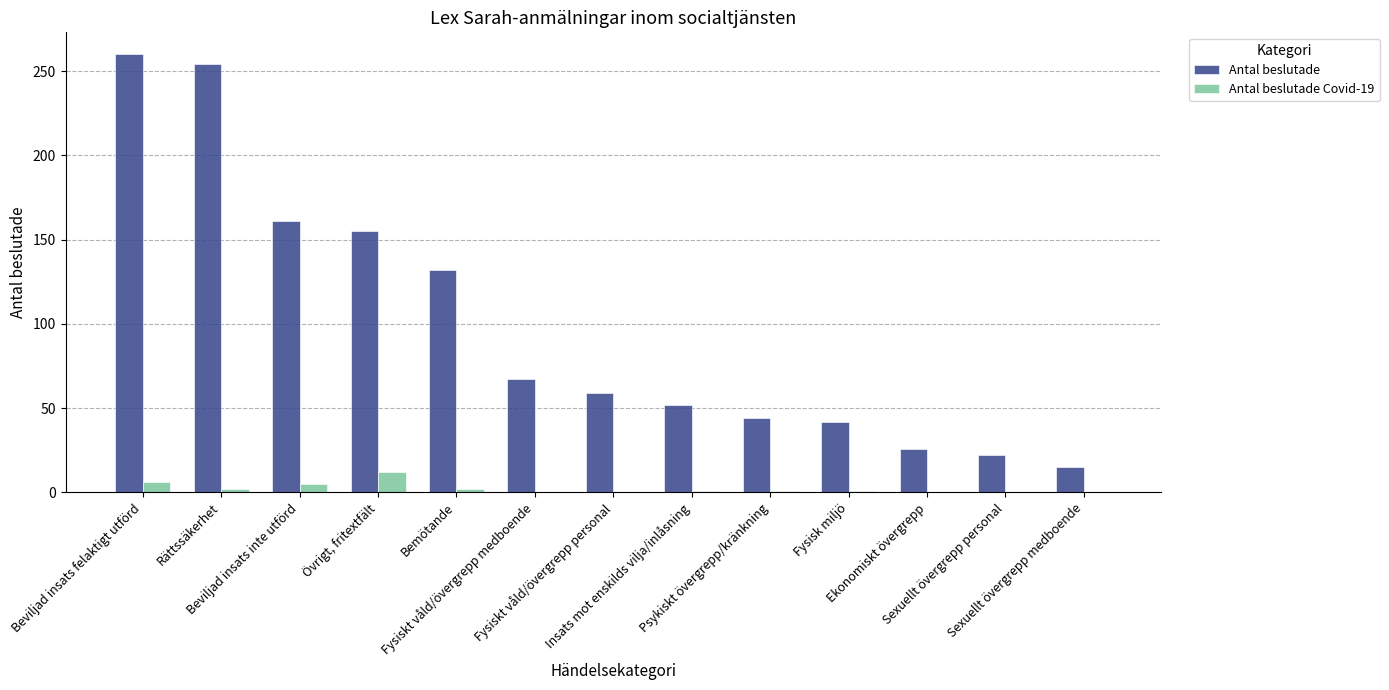

Count the number of data series in this chart.

2